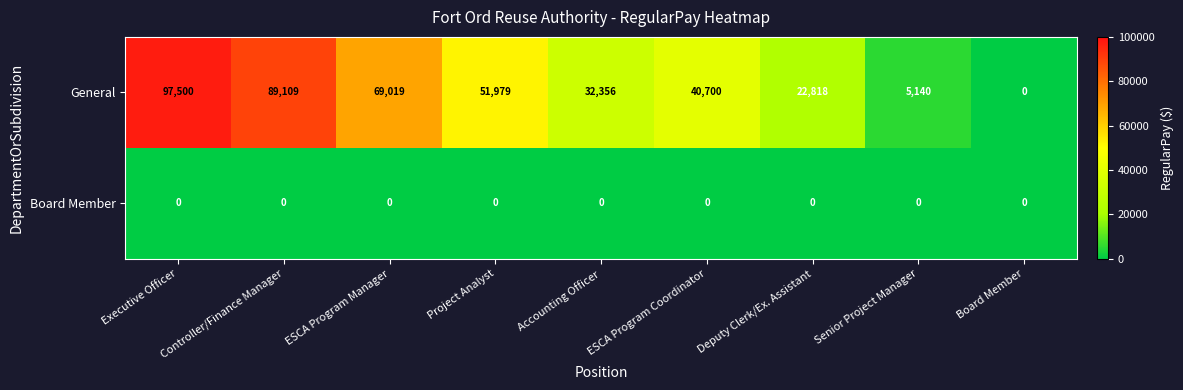

Count the number of data series in this chart.

2